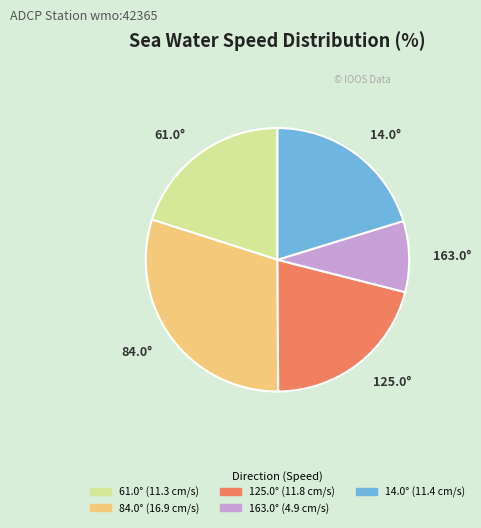

Is it true that 61.0° is 20% of the pie?

True